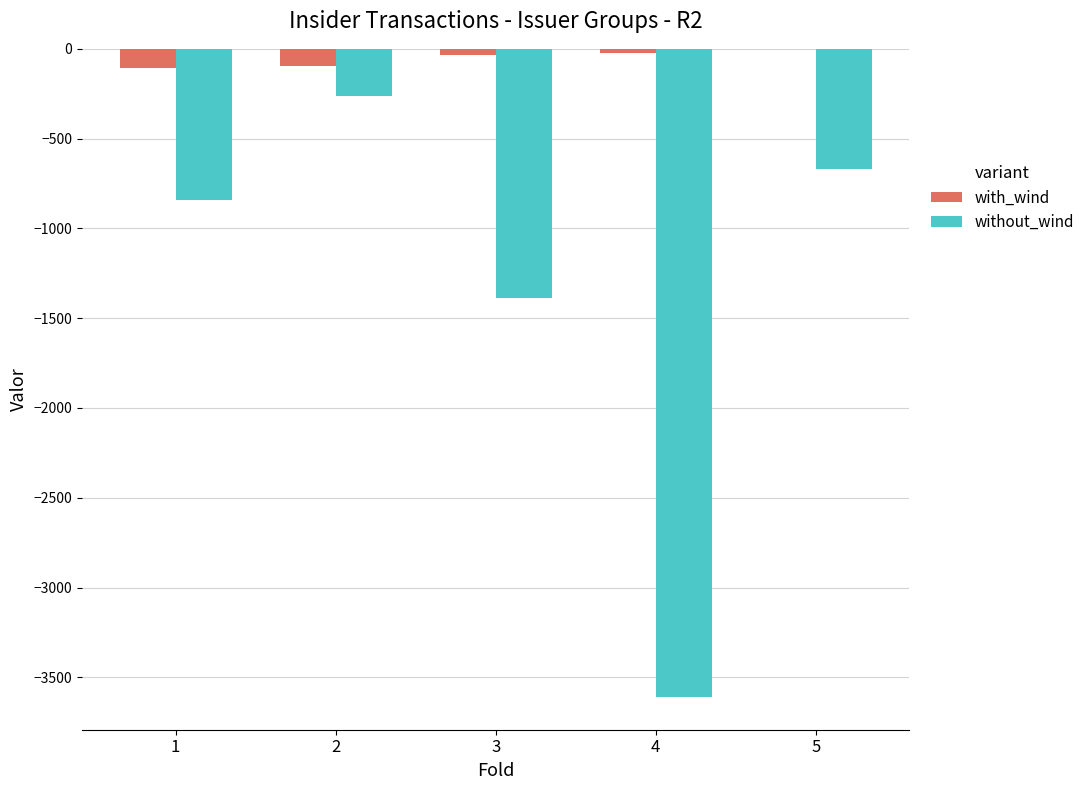

Which series has the widest spread of values?

without_wind